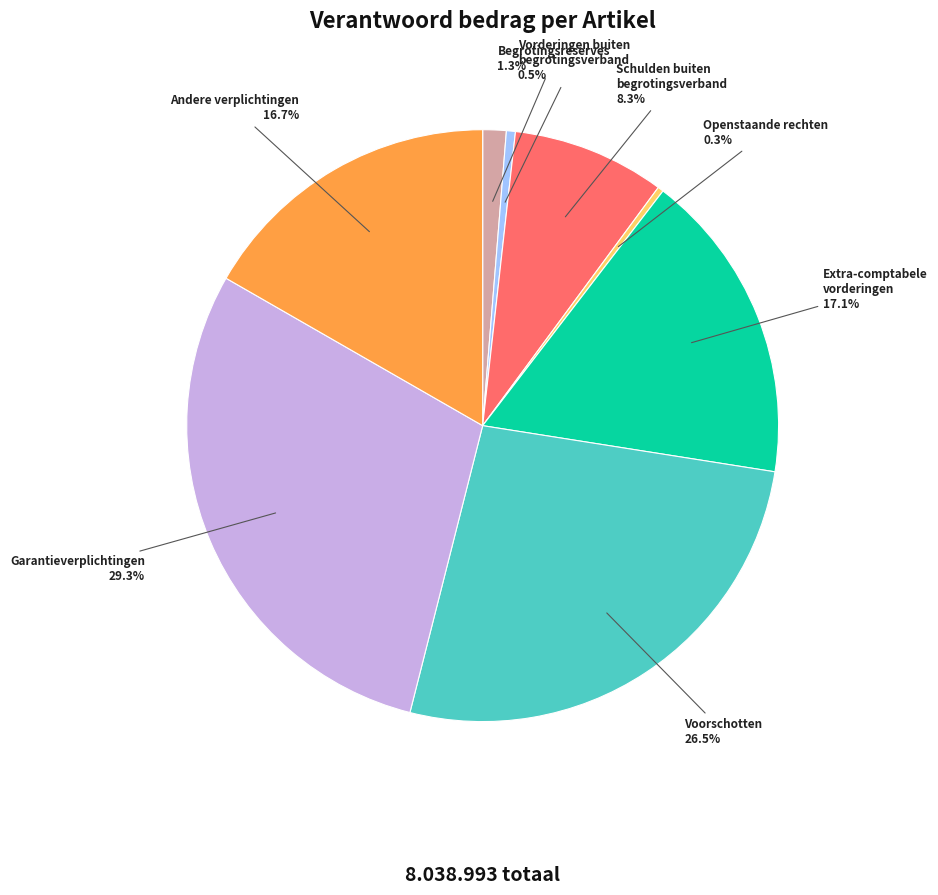

Is there any slice that represents more than half of the pie?

No